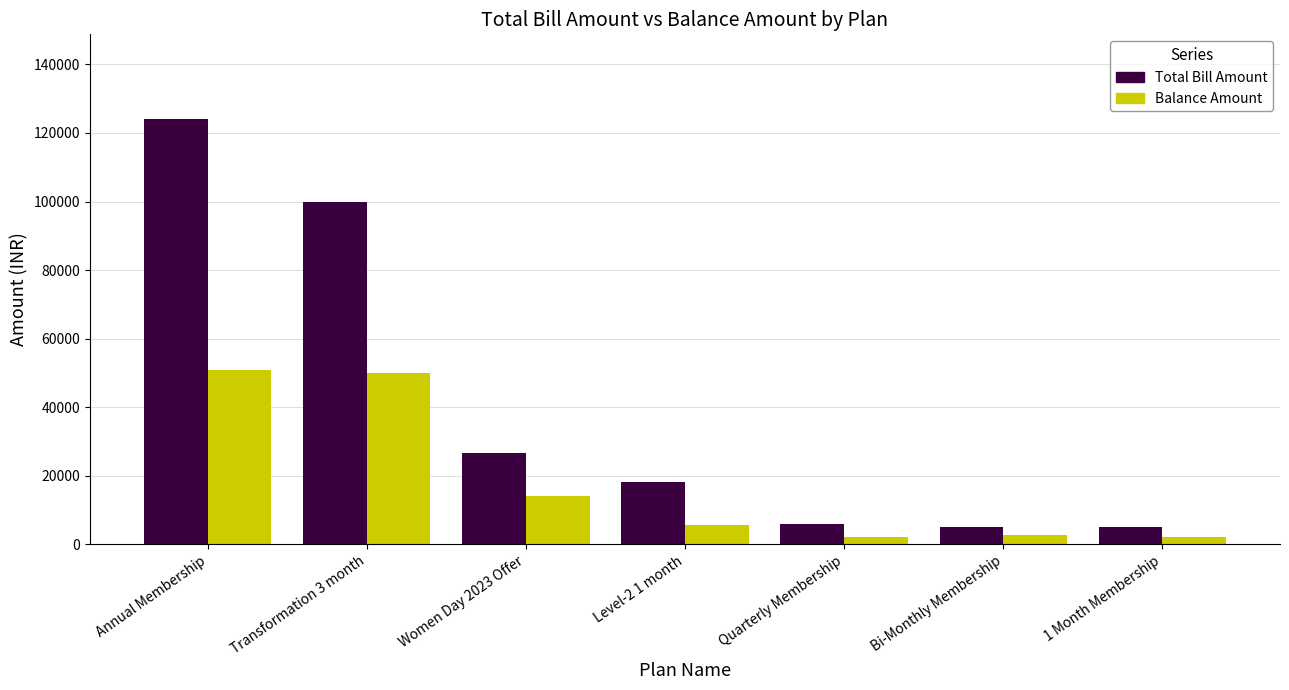

What is the spread (max minus min) of values at Bi-Monthly Membership?

2500